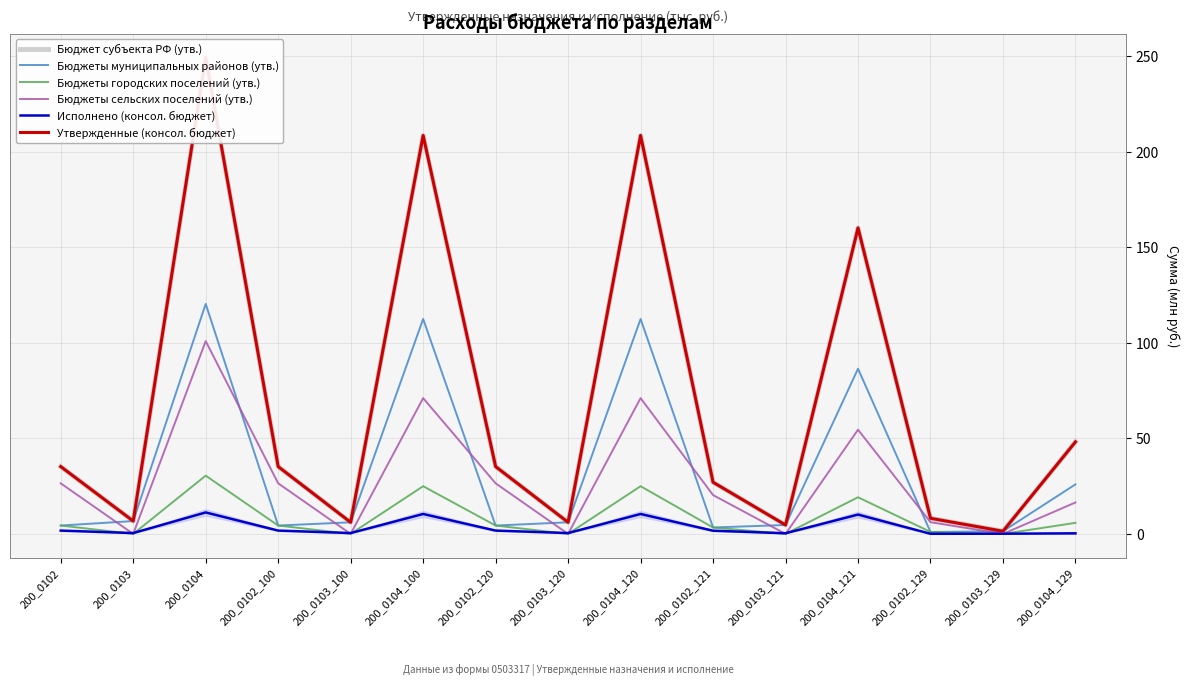

True or false: Утвержденные (консол. бюджет) has a value of 6.1 at 200_0103_120.

True